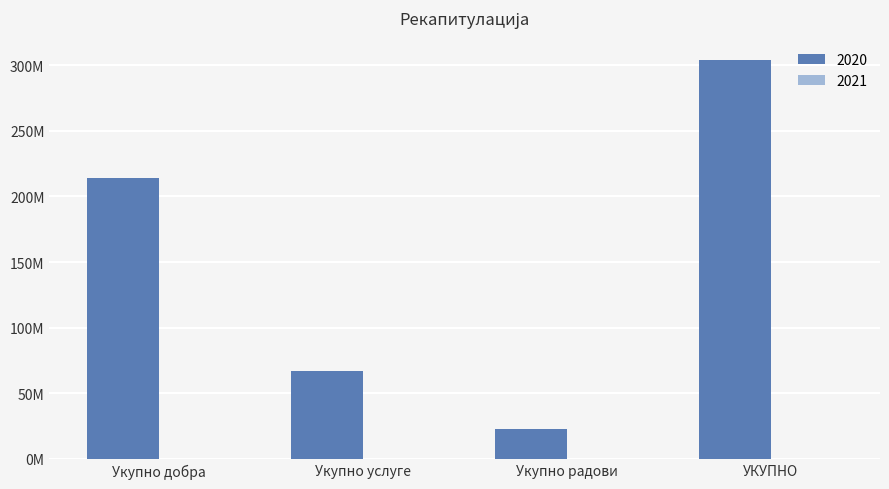

Which has a higher value, УКУПНО or Укупно добра?

УКУПНО